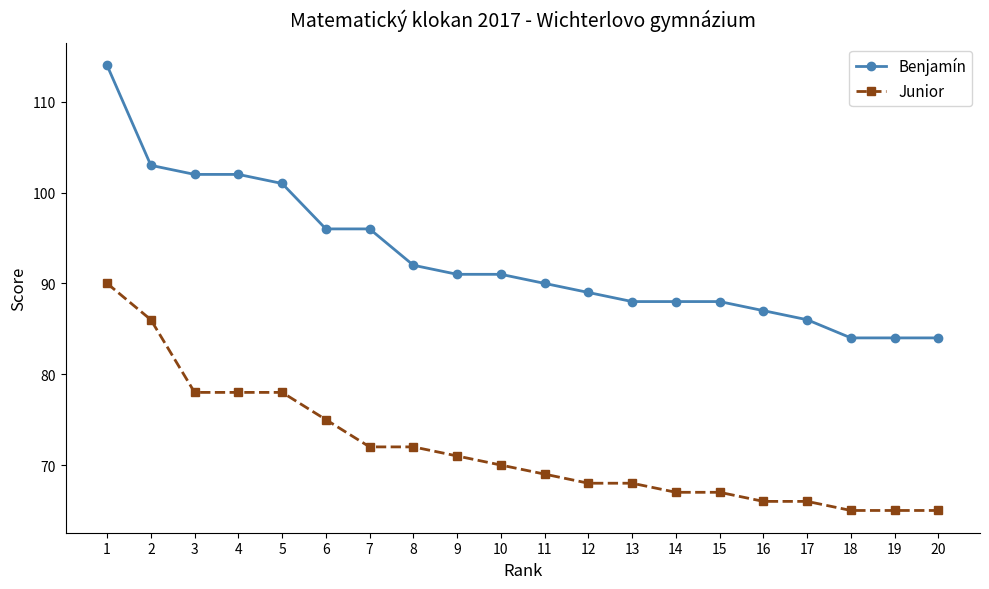

True or false: Benjamín and Junior intersect in this chart.

False